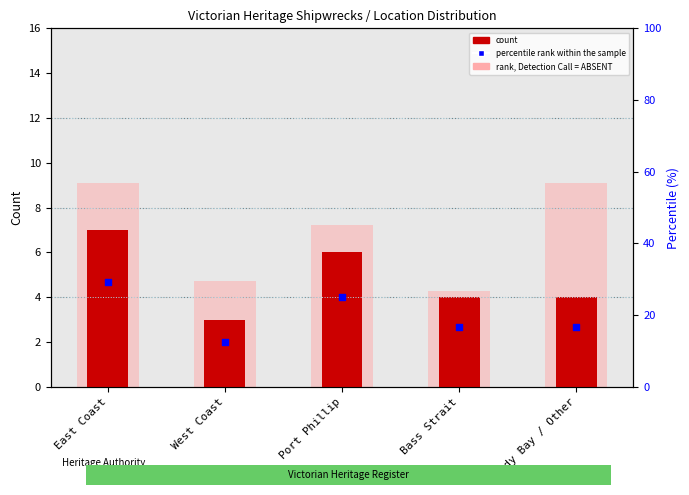

Which series has the largest total across all categories?

percentile rank within the sample